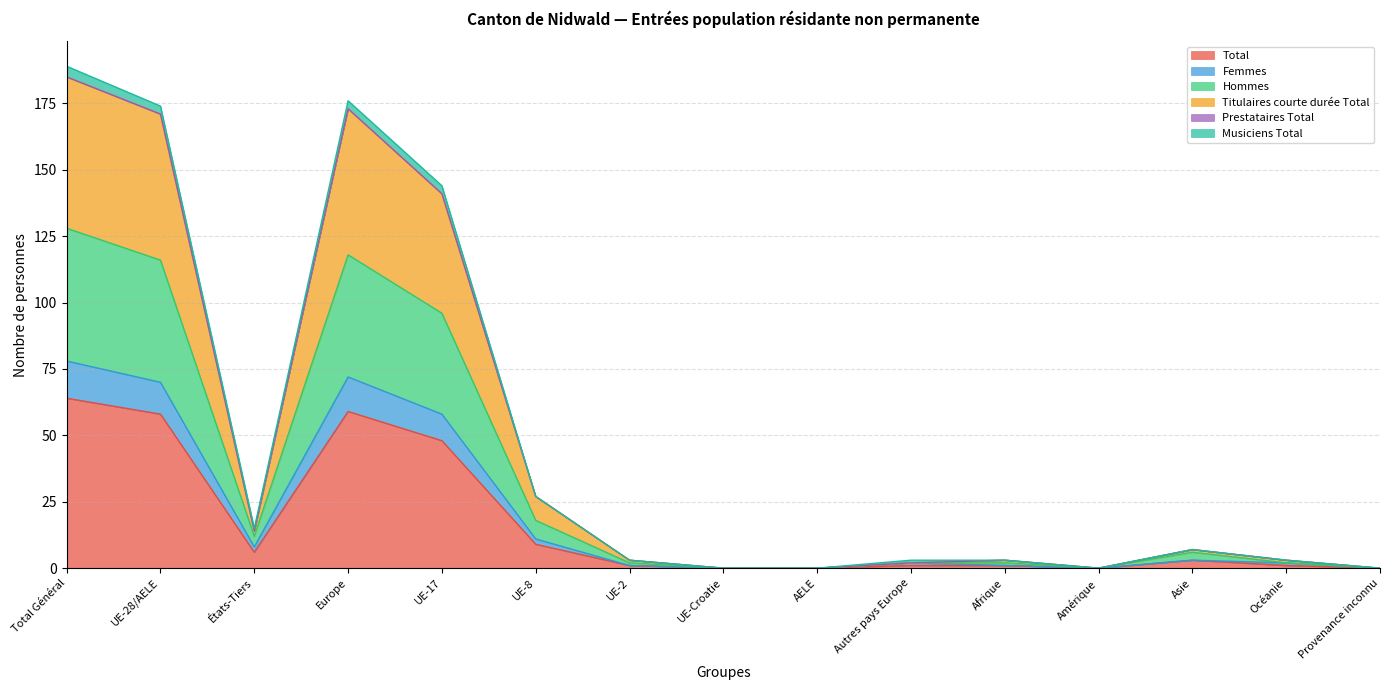

The Total series shows 107 at Total Général. True or false?

False